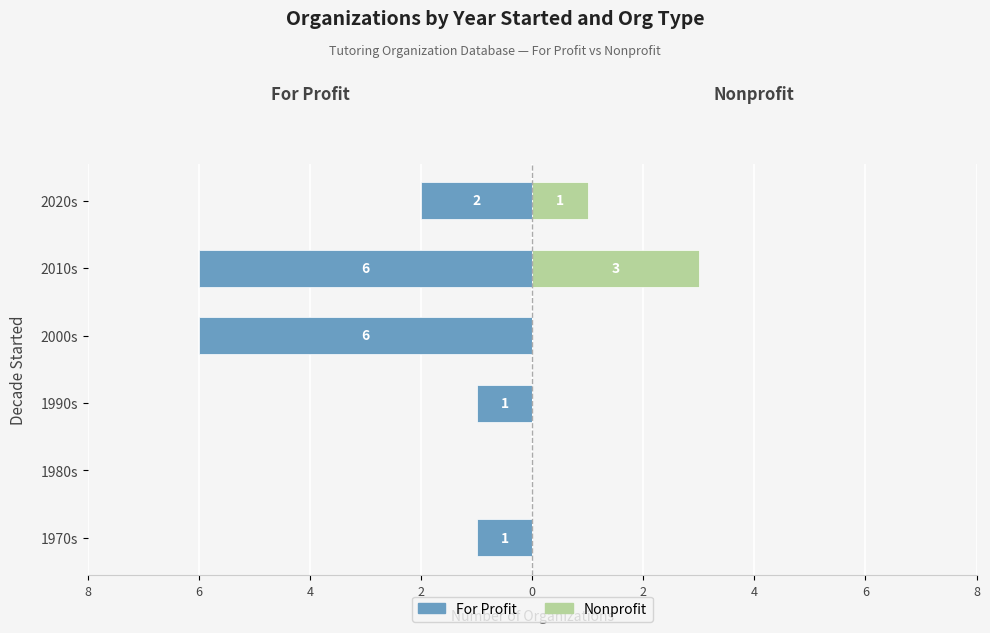

True or false: For Profit has a value of 0 at 1980s.

True